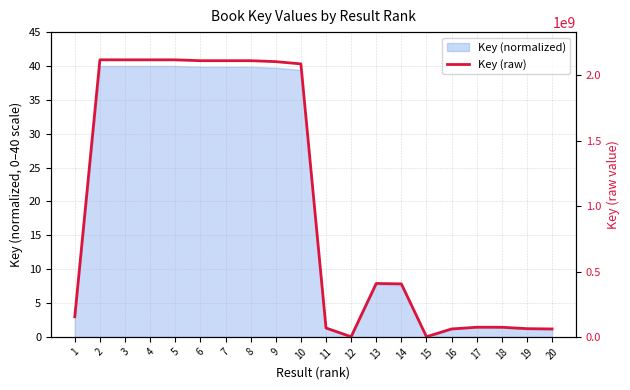

What is the difference between the values at 20 and 3?

2058985652